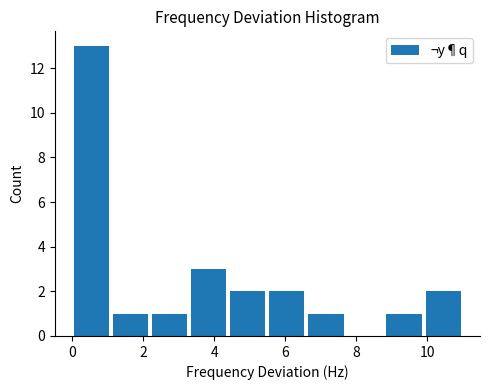

Reading left to right, transcribe this chart: for each bar, give the range it covers on the x-axis and its height. Neither the bar edges nor the heights are printed on the chart, so give them approximately, as read against the axes.

0.0 to 1.1: 13
1.1 to 2.2: 1
2.2 to 3.3: 1
3.3 to 4.4: 3
4.4 to 5.5: 2
5.5 to 6.6: 2
6.6 to 7.7: 1
7.7 to 8.8: 0
8.8 to 9.9: 1
9.9 to 11.0: 2